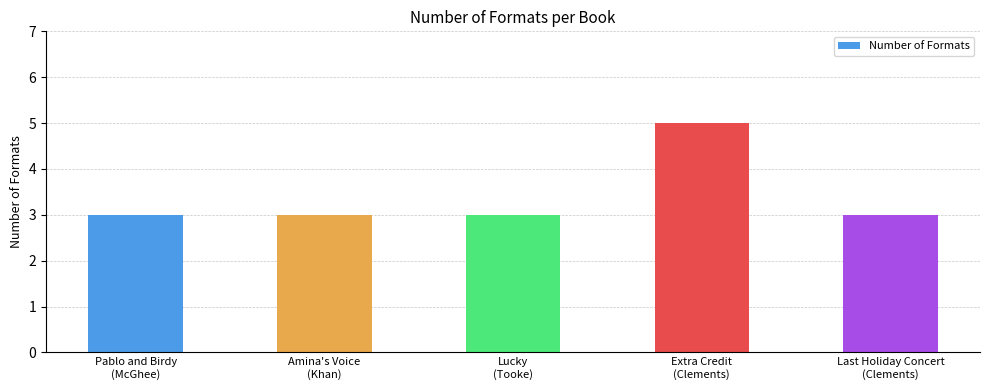

What is the difference between the maximum and second lowest values?

2